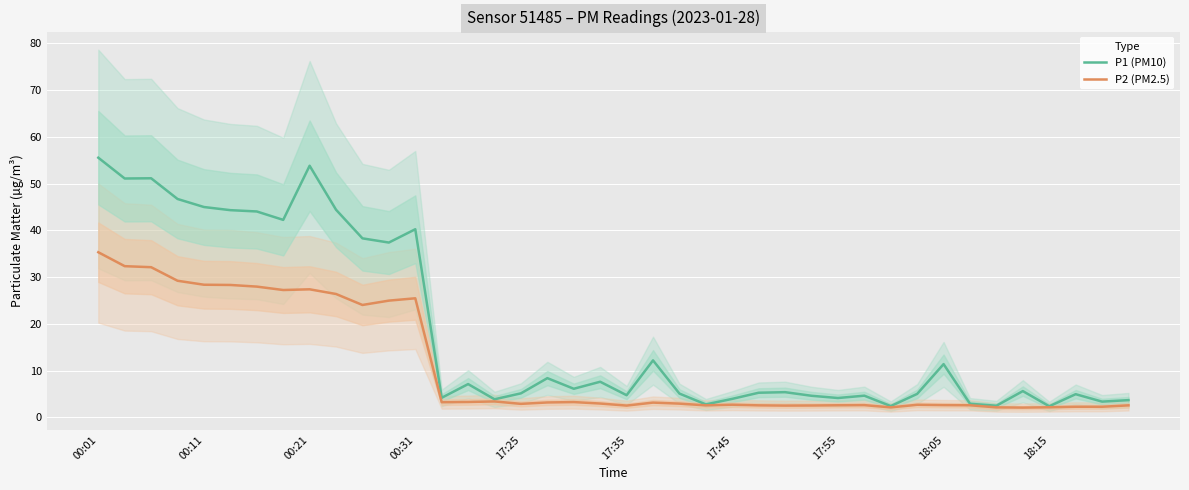

Is this an area chart (filled region under the line)?

No